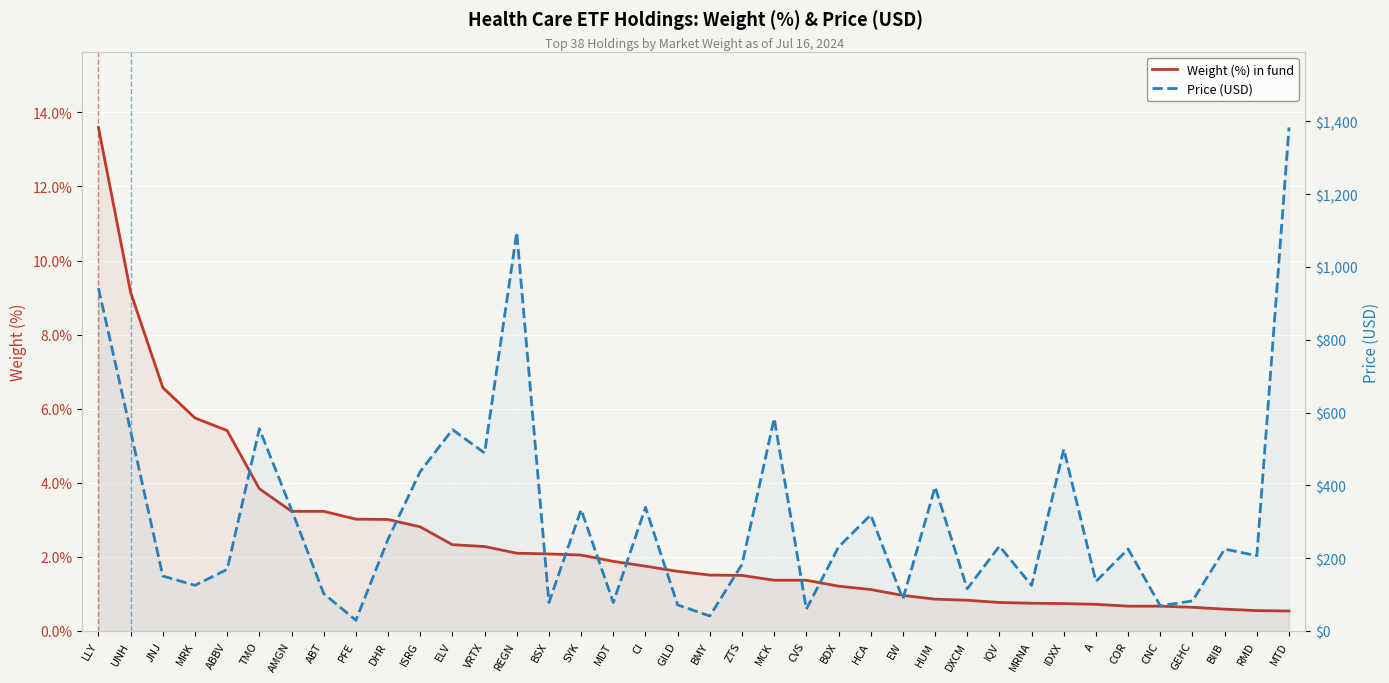

How many lines are shown in the chart?

2